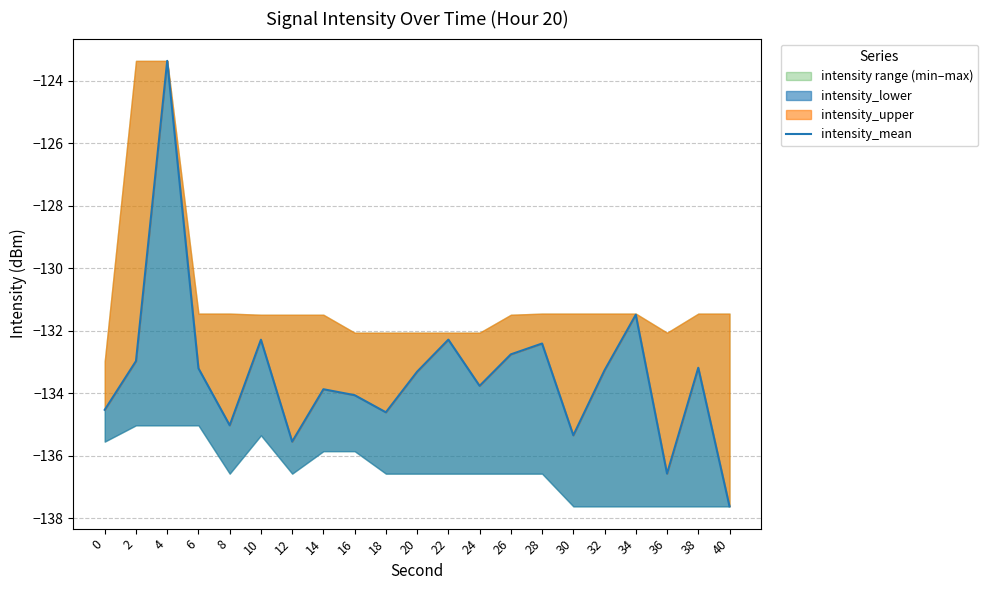

What is the difference between the values at 38 and 40?

4.4